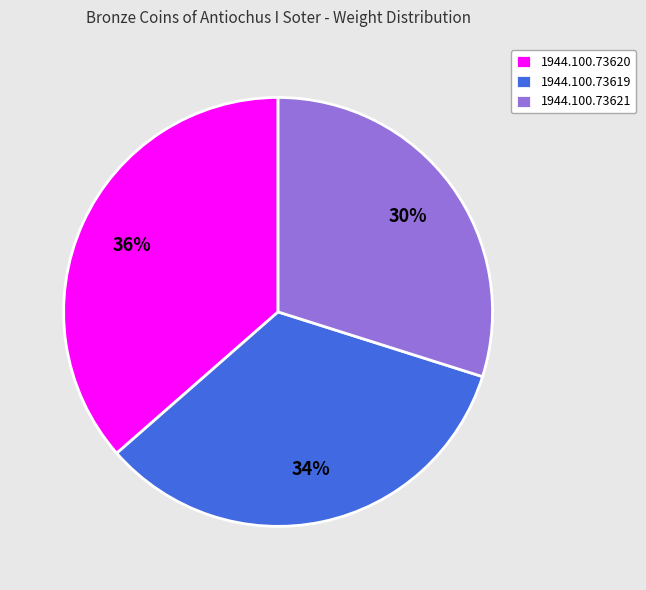

Is there any slice that represents more than half of the pie?

No